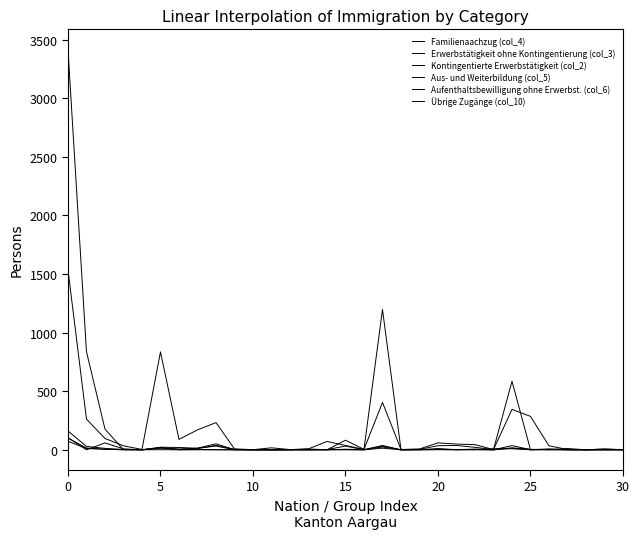

What is the highest value of the Aufenthaltsbewilligung ohne Erwerbst. (col_6) series?

161